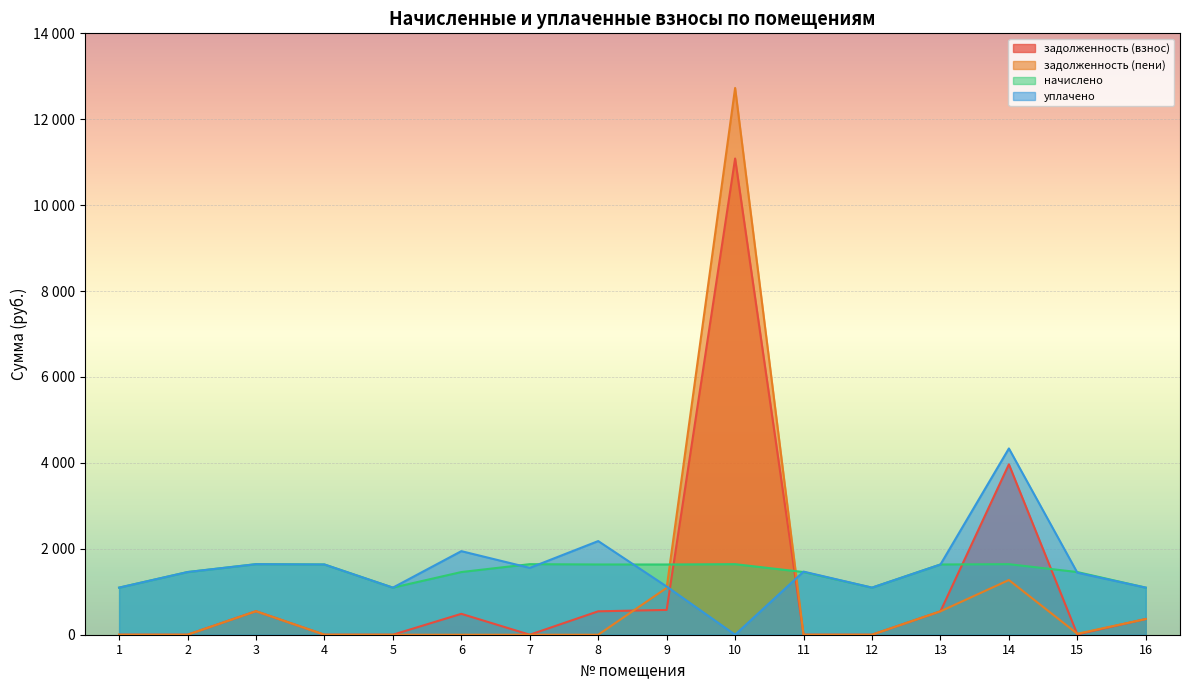

At which category is the sum across all series the highest?

10